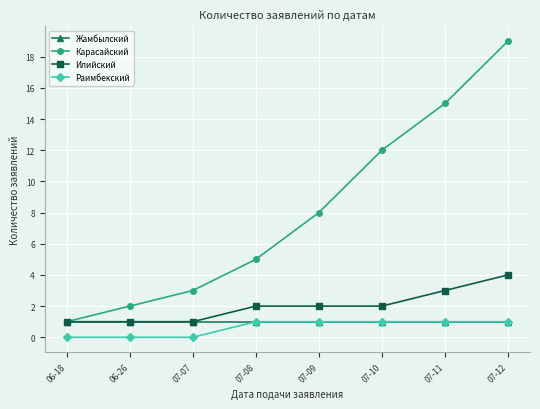

List the labels in order of Карасайский value, largest first.

07-12, 07-11, 07-10, 07-09, 07-08, 07-07, 06-26, 06-18